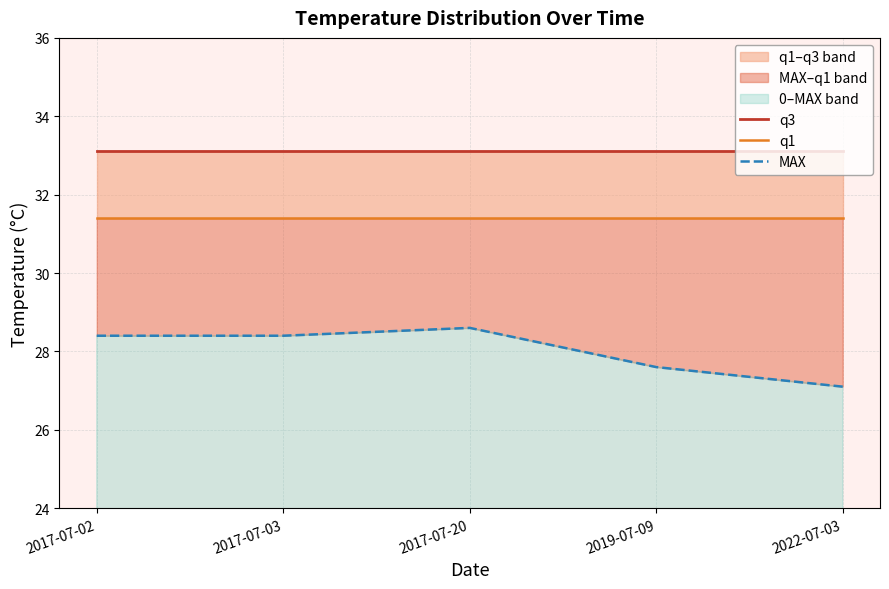

At which label does q1 reach its minimum?

2017-07-02